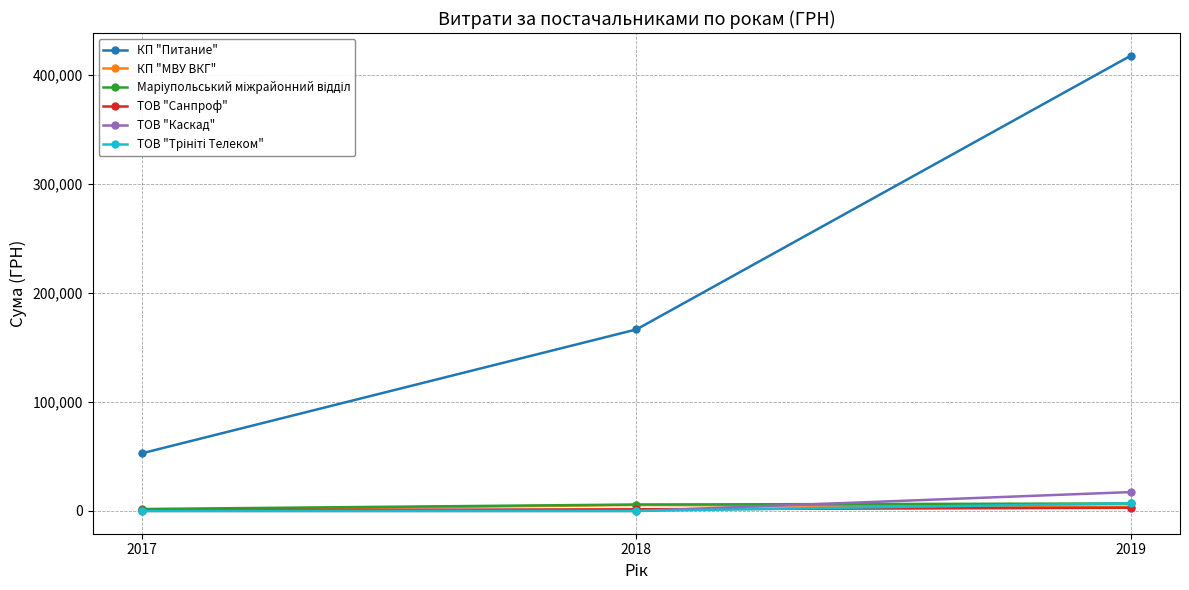

What is the value of the КП "Питание" point at the 3rd from the left?

417701.9